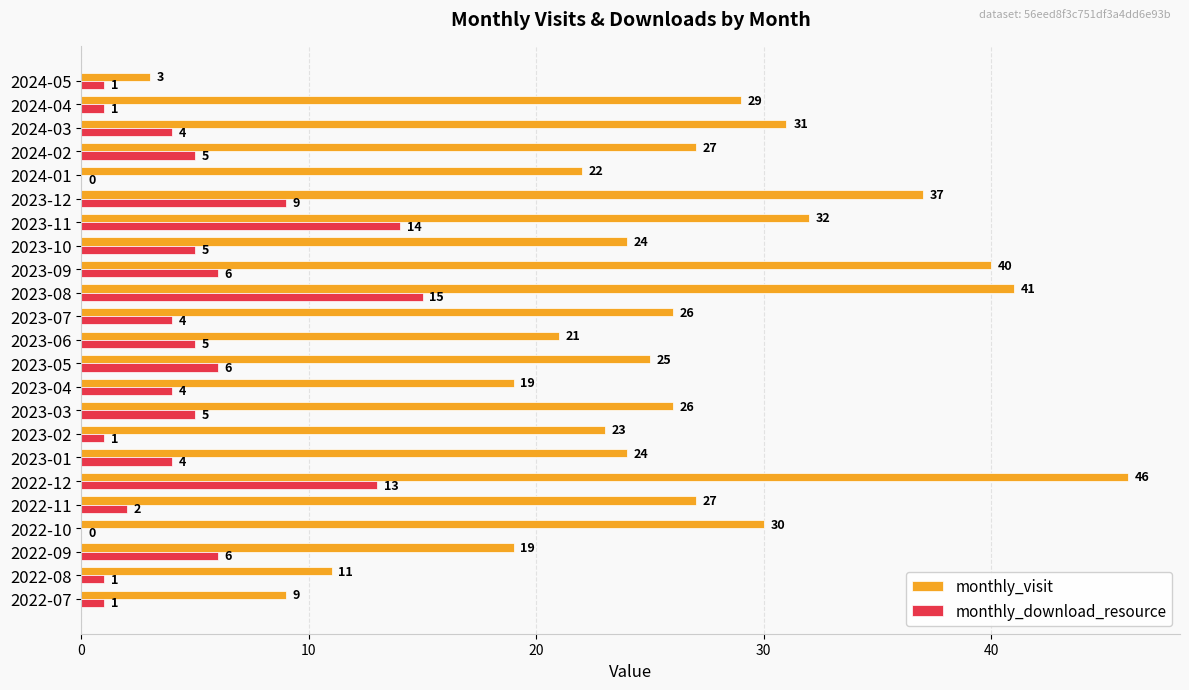

The monthly_visit series shows 15 at 2023-02. True or false?

False